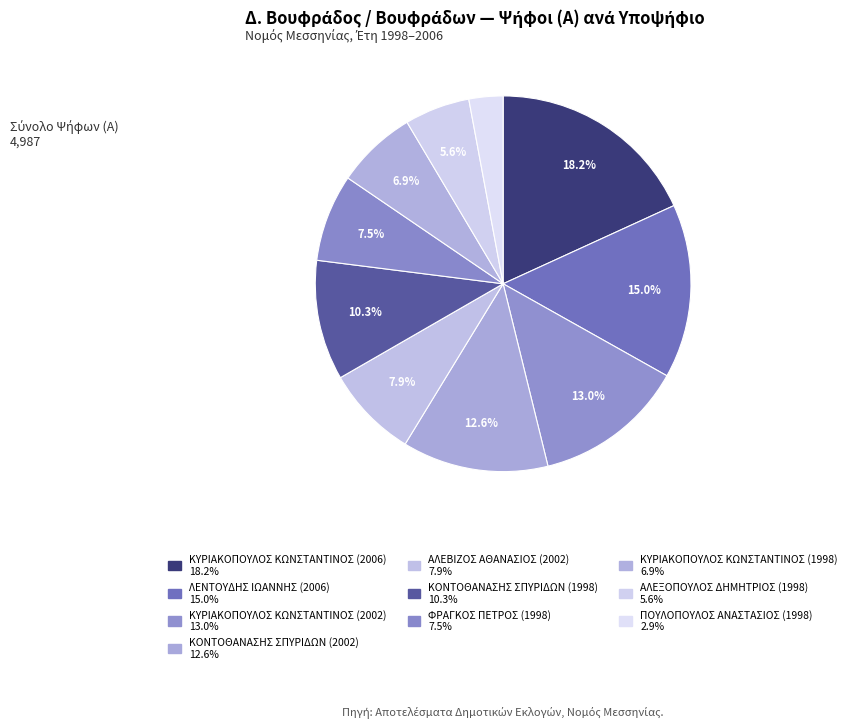

To the nearest percent, what is the combined percentage of ΦΡΑΓΚΟΣ ΠΕΤΡΟΣ (1998) and ΛΕΝΤΟΥΔΗΣ ΙΩΑΝΝΗΣ (2006)?

22%